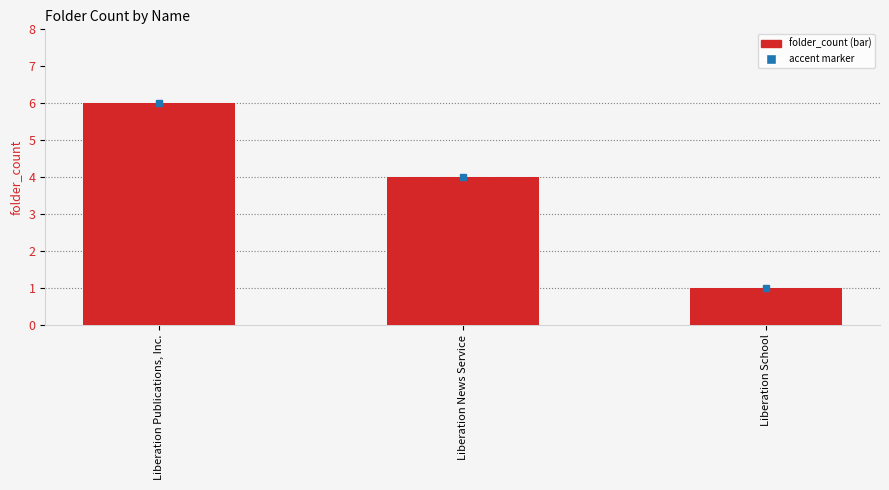

What is the sum of the values at Liberation Publications, Inc. and Liberation School?

7